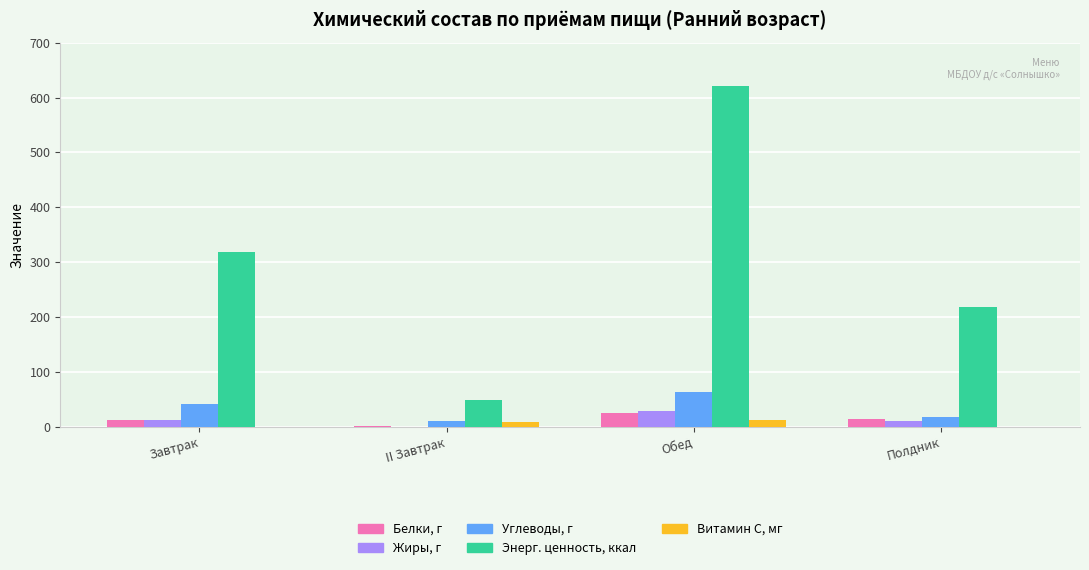

At which category is the sum across all series the highest?

Обед